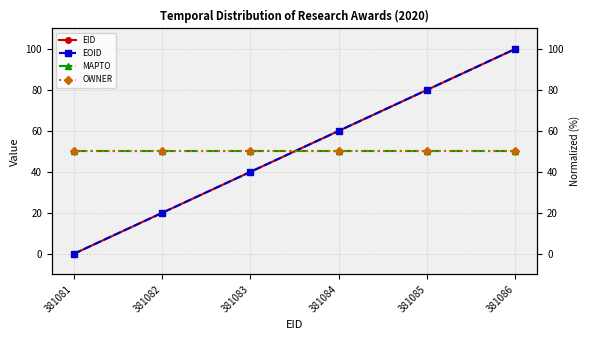

Is this an area chart (filled region under the line)?

No